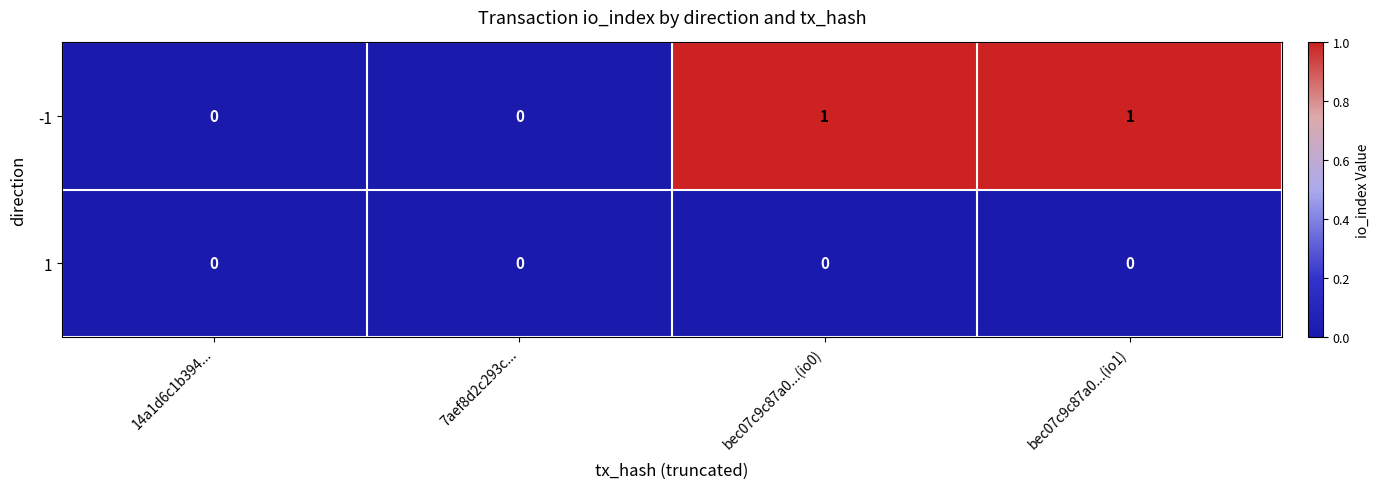

Rank the series by their average value, from highest to lowest.

-1, 1